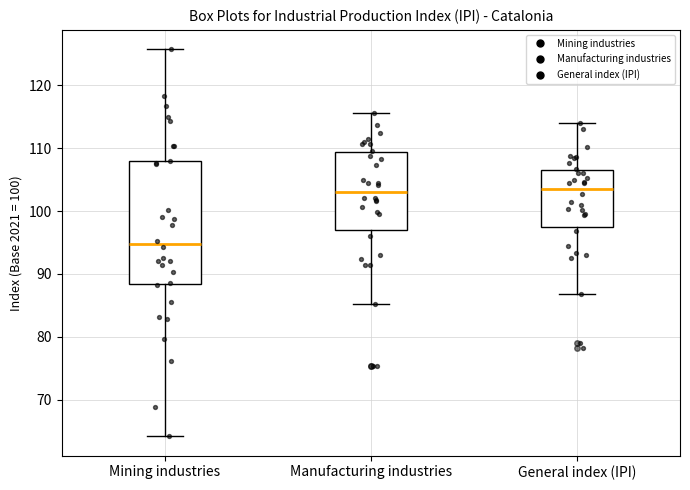

Reading left to right, read every box against the y-axis: the position of its median line, the range the box covers, and the ends of its whiskers. The values are not printed on the chart, so give them approximately, as read against the axis.

Mining industries: median 95, box 88 to 108, whiskers 64 to 126
Manufacturing industries: median 103, box 97 to 109, whiskers 85 to 116
General index (IPI): median 104, box 97 to 107, whiskers 87 to 114